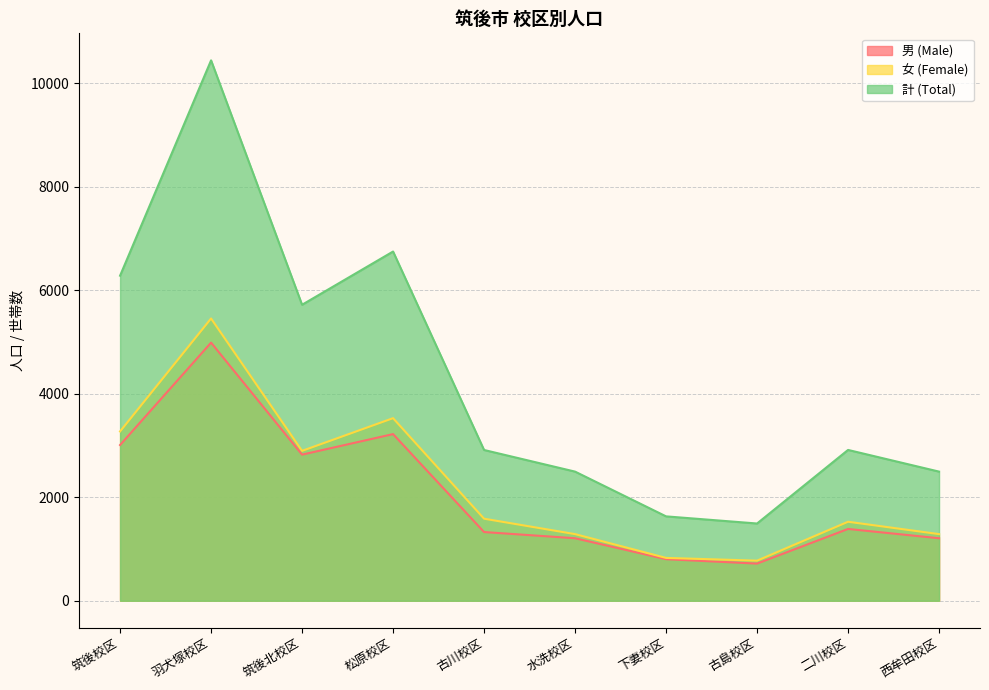

Reading left to right, extract all data points from this chart.

男 (Male): 3010	4989	2824	3221	1328	1208	803	718	1388	1208
女 (Female): 3273	5456	2897	3529	1586	1288	828	775	1527	1288
計 (Total): 6283	10445	5721	6750	2914	2496	1631	1493	2915	2496